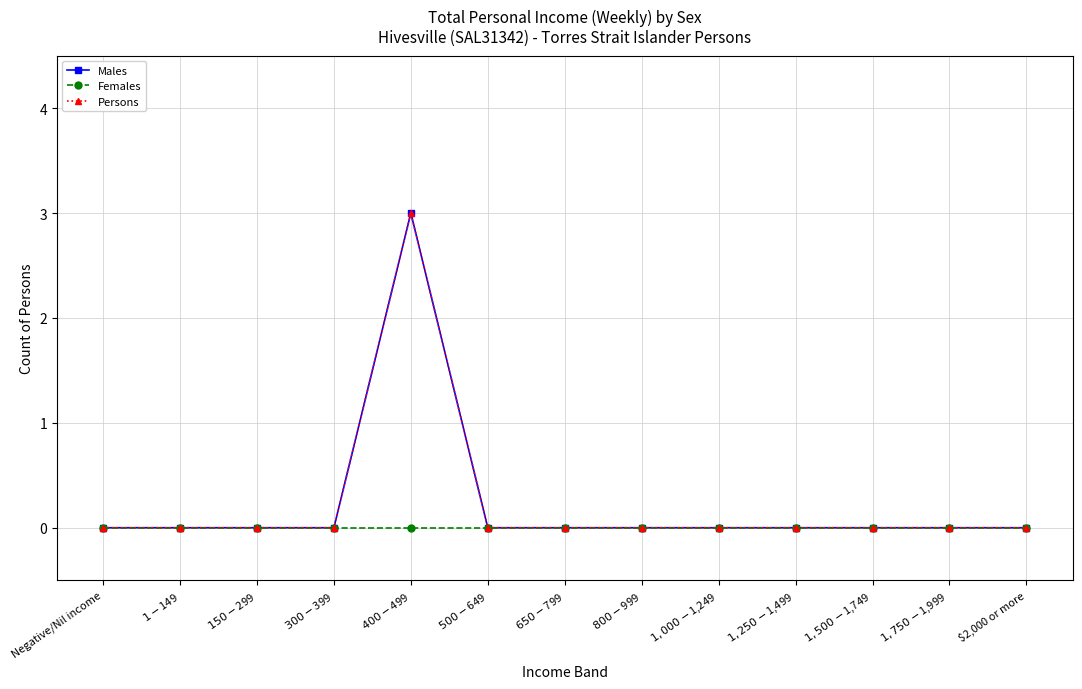

Is this an area chart (filled region under the line)?

No